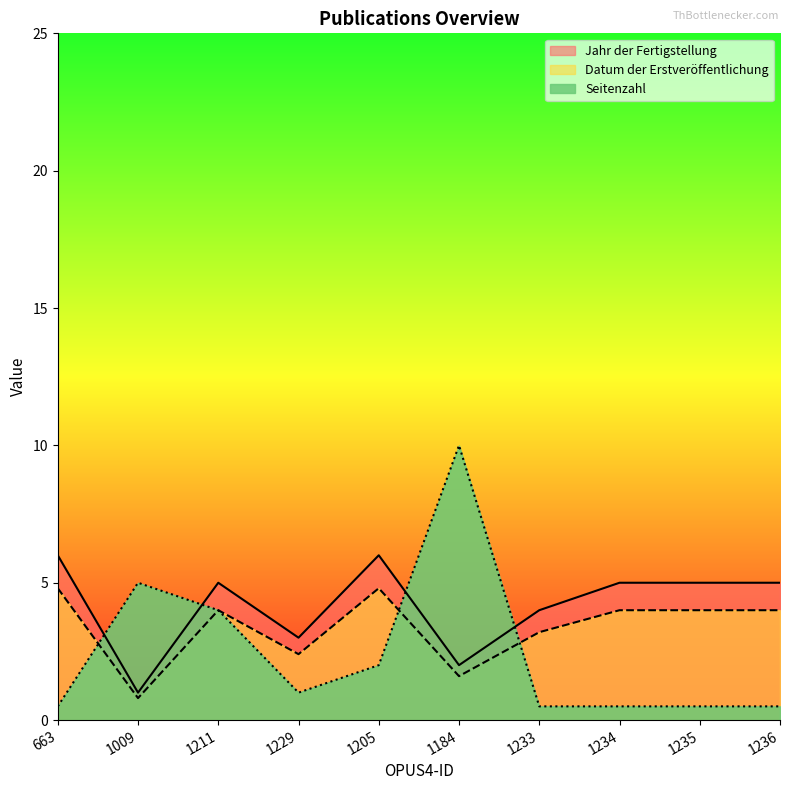

At which label does Jahr der Fertigstellung first exceed 5?

663